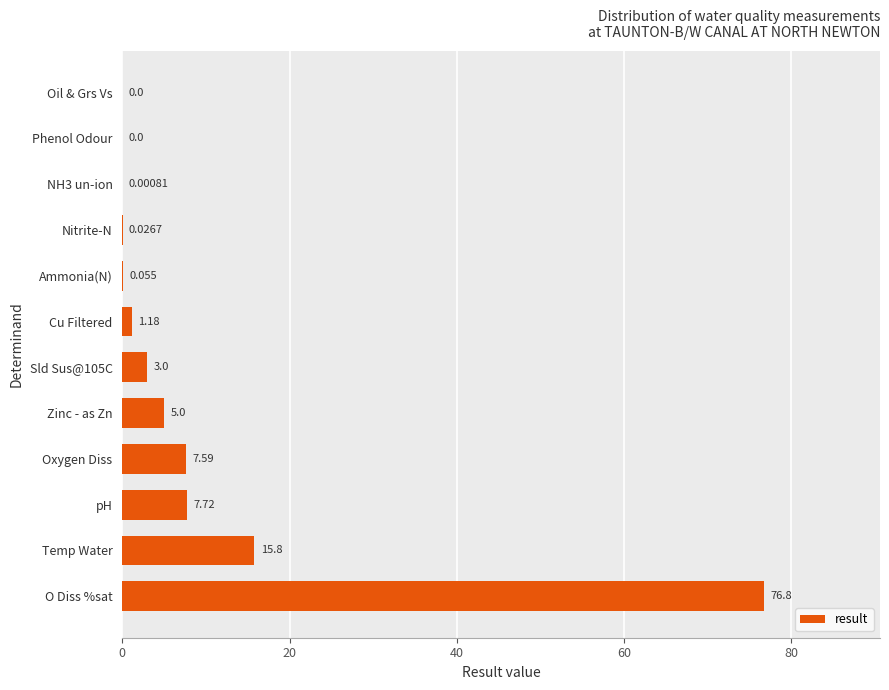

Which has a higher value, Ammonia(N) or Temp Water?

Temp Water